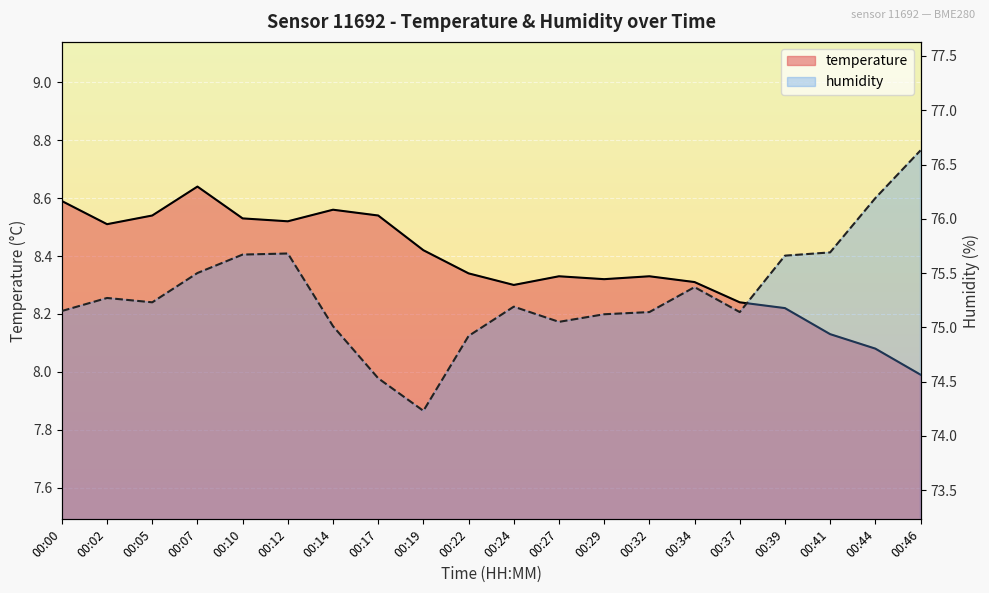

Reading left to right, extract all data points from this chart.

temperature: 8.6	8.5	8.5	8.6	8.5	8.5	8.6	8.5	8.4	8.3	8.3	8.3	8.3	8.3	8.3	8.2	8.2	8.1	8.1	8.0
humidity: 75.2	75.3	75.2	75.5	75.7	75.7	75.0	74.5	74.2	74.9	75.2	75.0	75.1	75.1	75.4	75.1	75.7	75.7	76.2	76.6